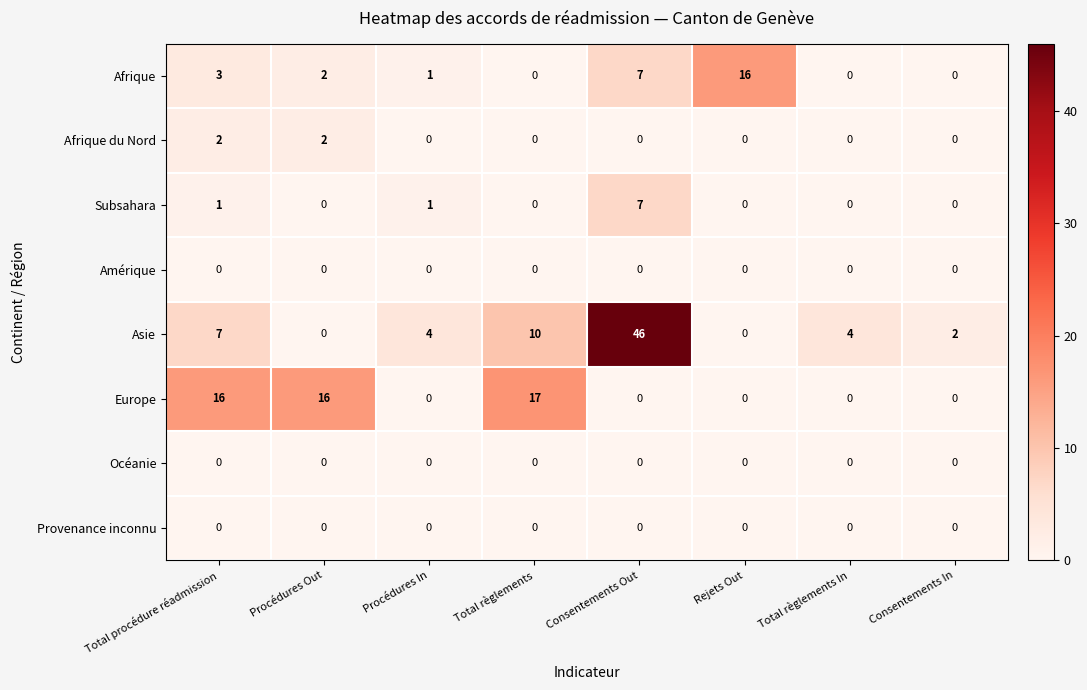

What is the highest value of the Afrique series?

16